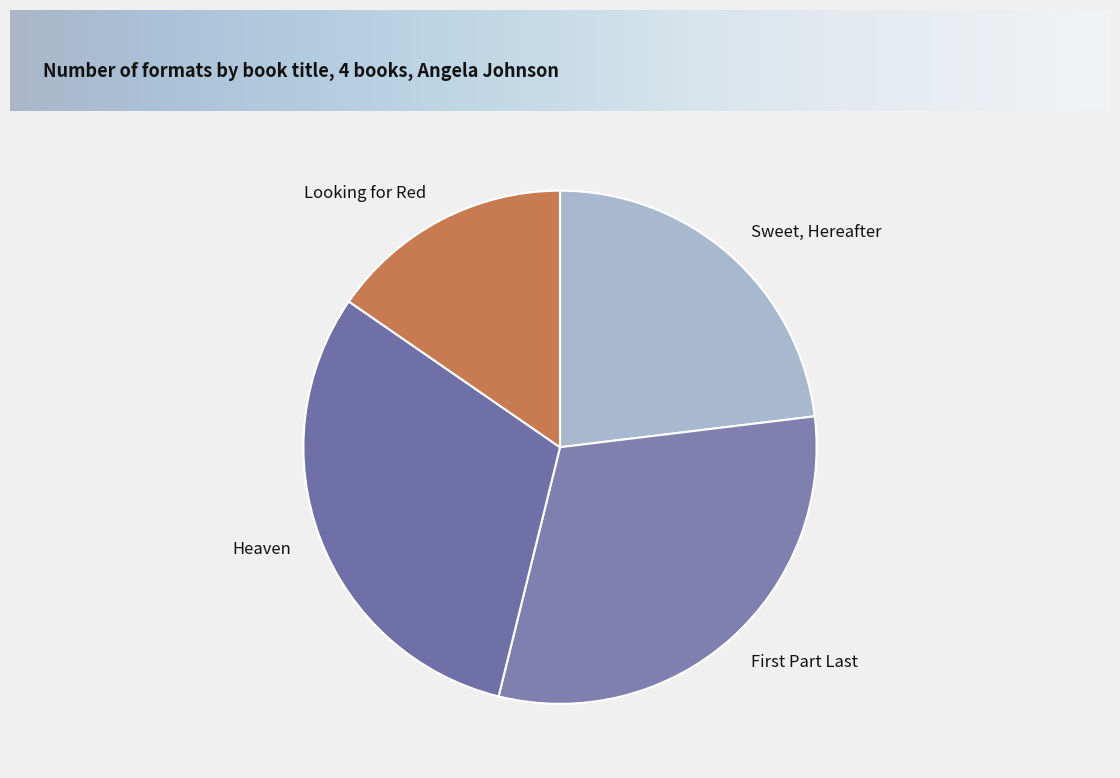

Does Sweet, Hereafter represent more than half of the total?

No